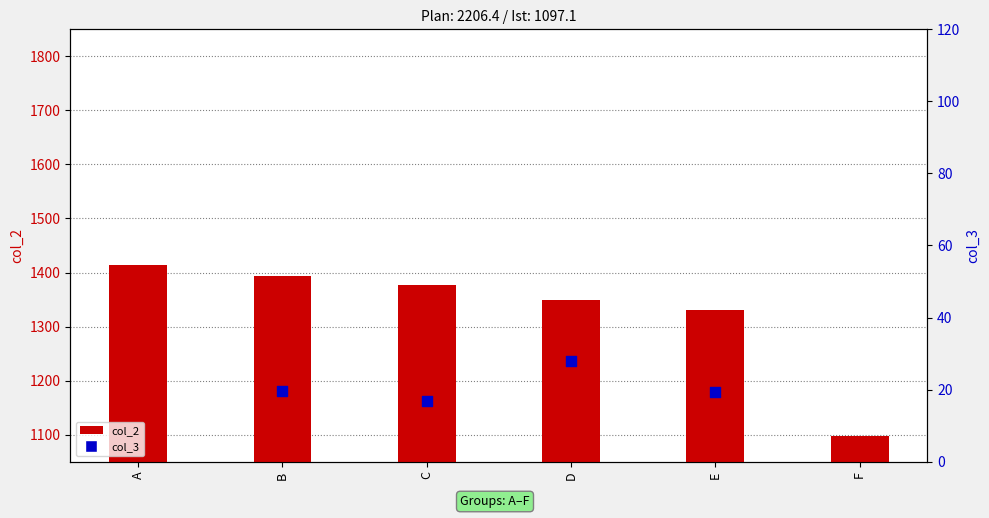

What is the total value across all series at B?

1413.9